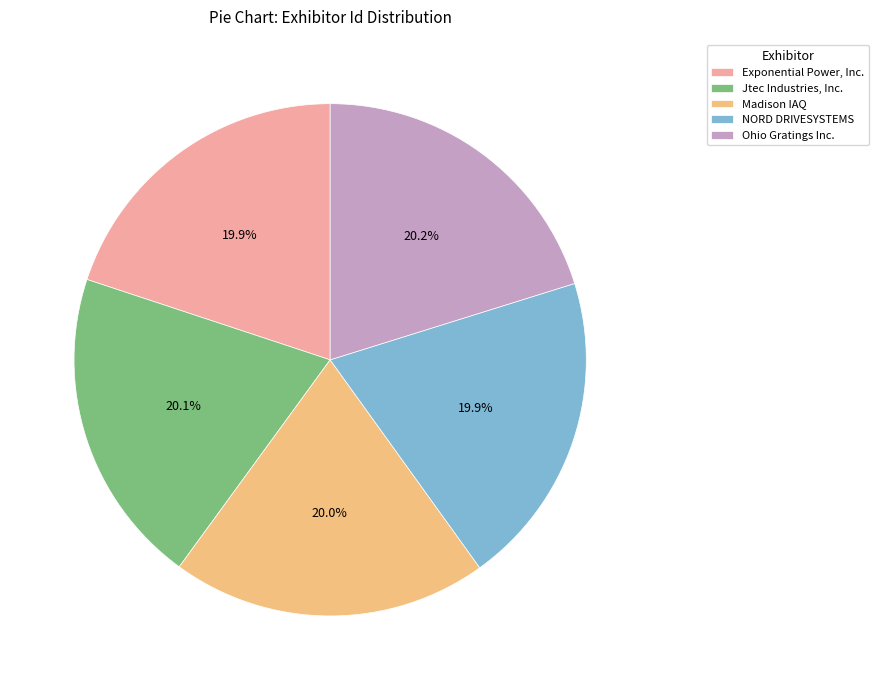

Count the number of slices in the pie.

5